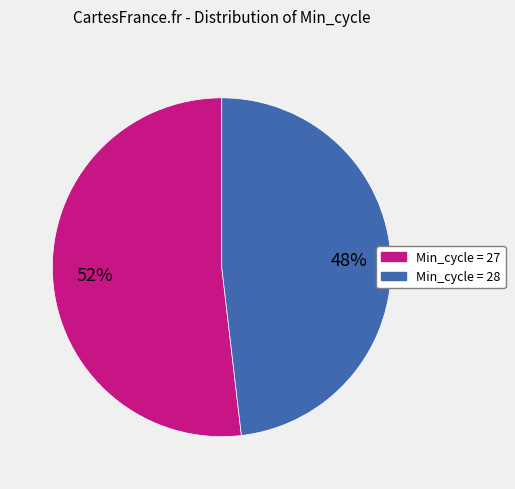

To the nearest percent, what is the difference between the largest and smallest slice percentages?

4%